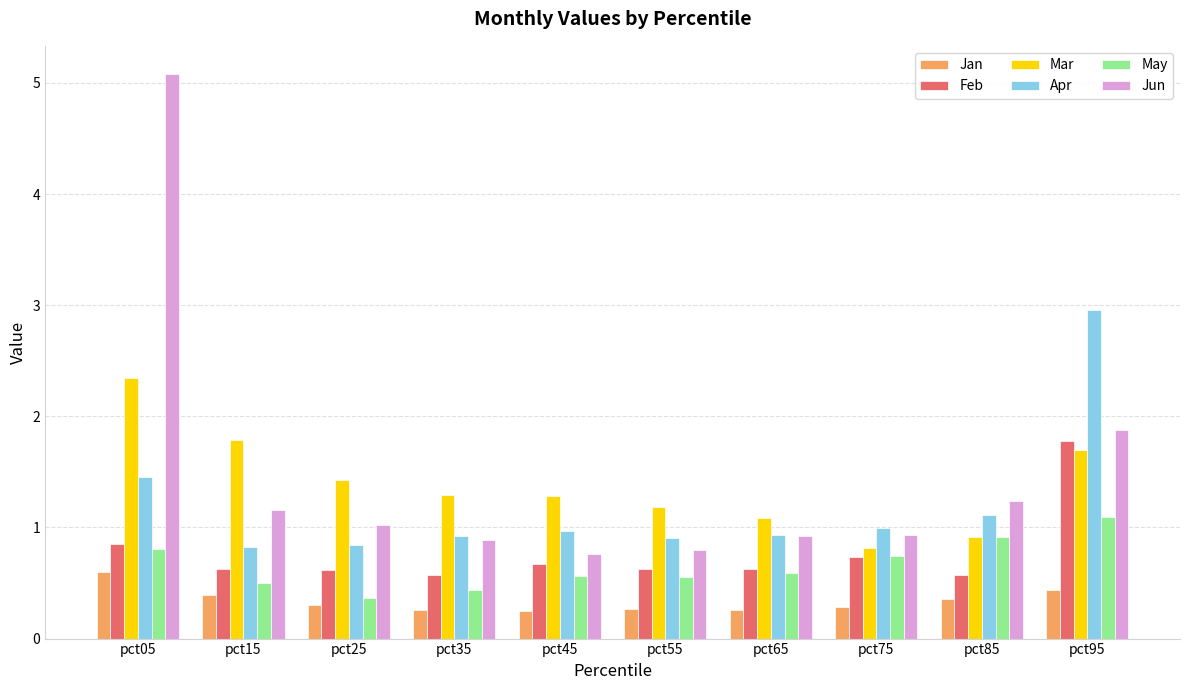

What is the sum of all Mar values?

13.8